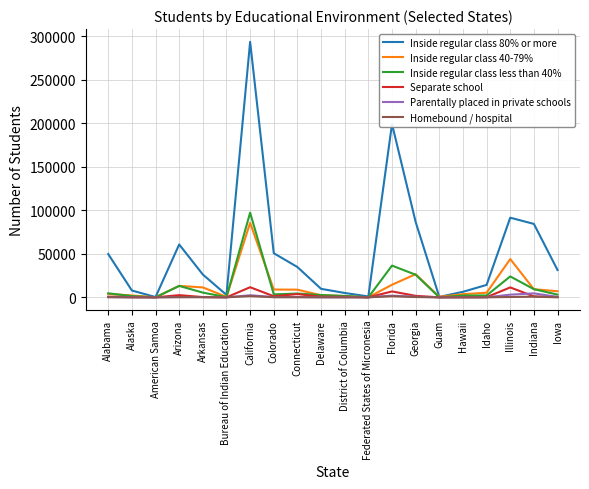

Which series has the largest range (max minus min)?

Inside regular class 80% or more